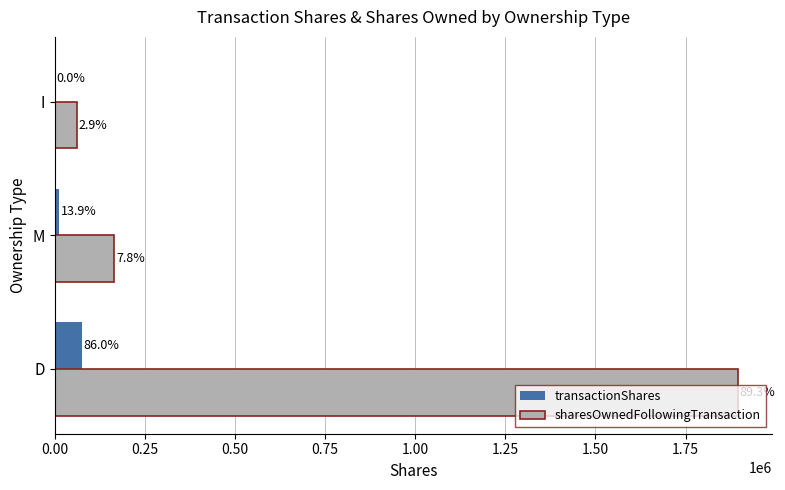

Reading left to right, transcribe all the data shown in this chart.

transactionShares: 75089	12158	28
sharesOwnedFollowingTransaction: 1895735	165606	60906